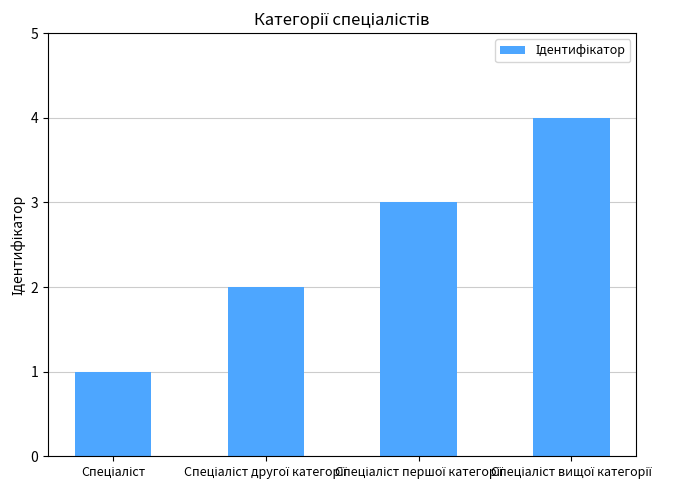

What is the difference between the second highest and second lowest values?

1